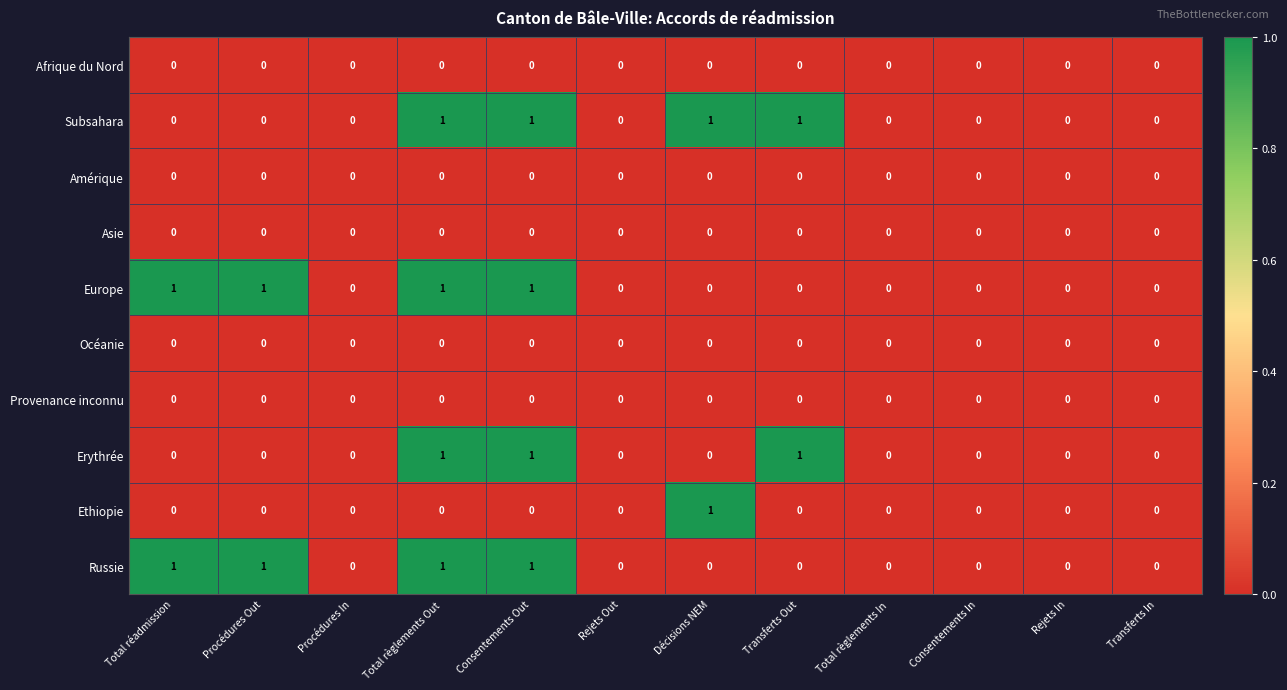

How many Russie values are between 0 and 1?

12